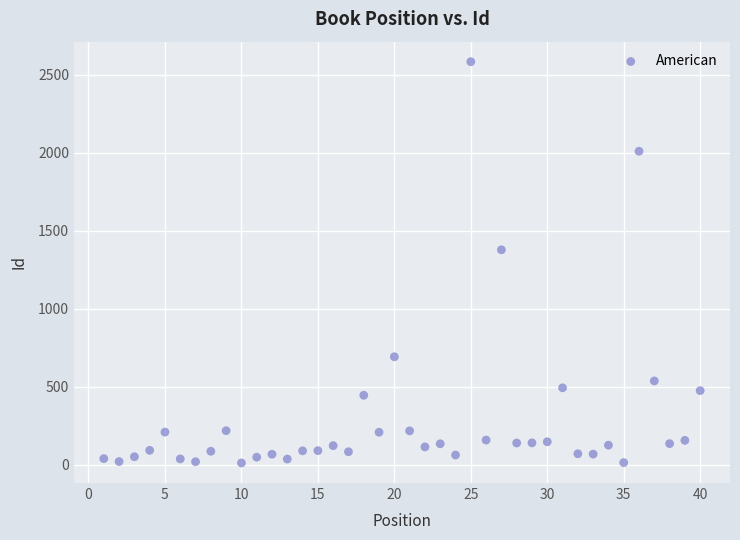

What Y value in the scatter plot is closest to 1296?

1377